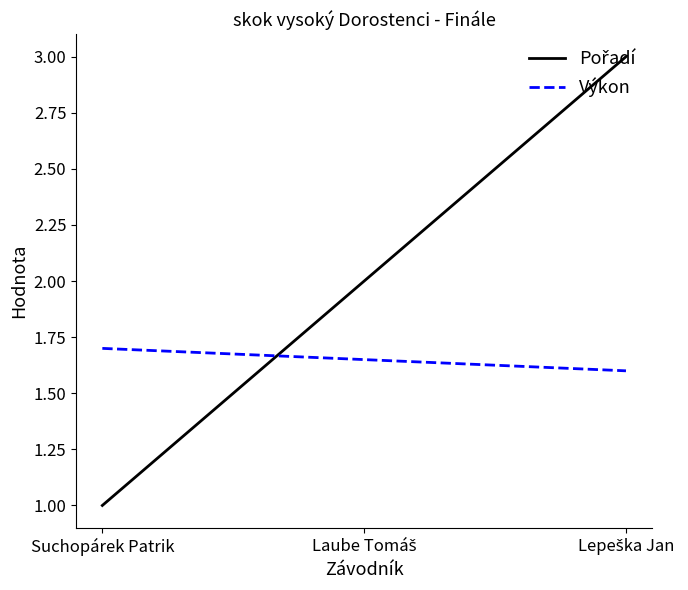

What is the spread (max minus min) of values at Suchopárek Patrik?

0.7